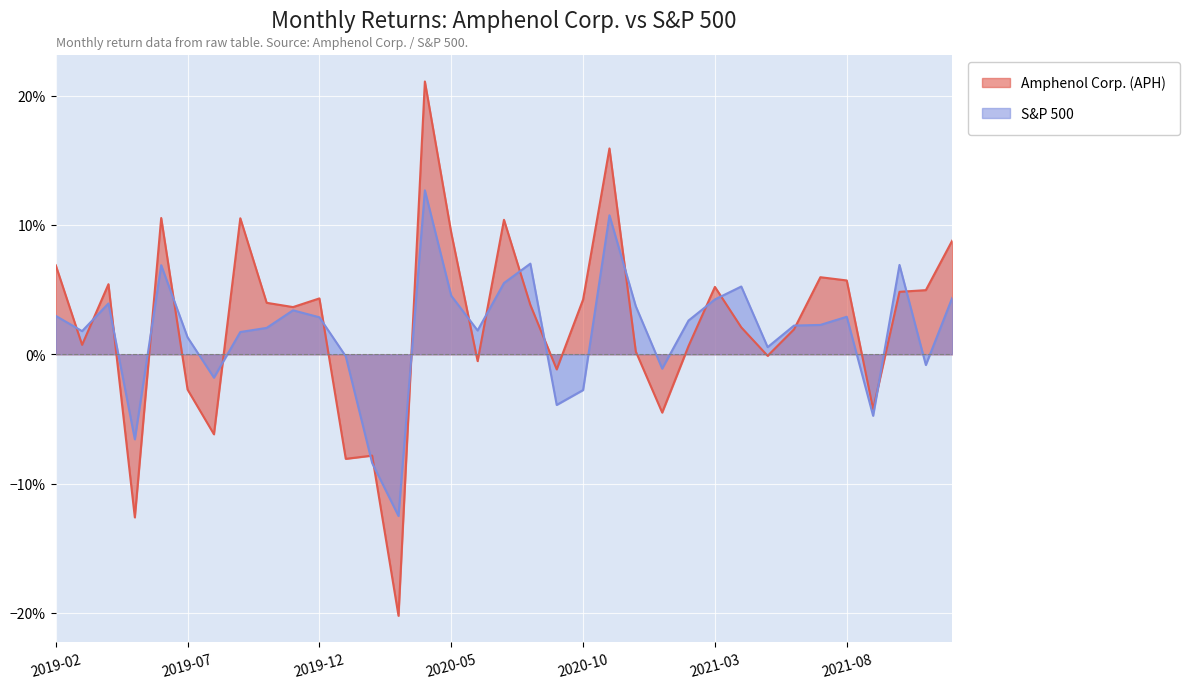

True or false: Amphenol Corp. (APH) has a value of -0.1 at 2019-05.

True